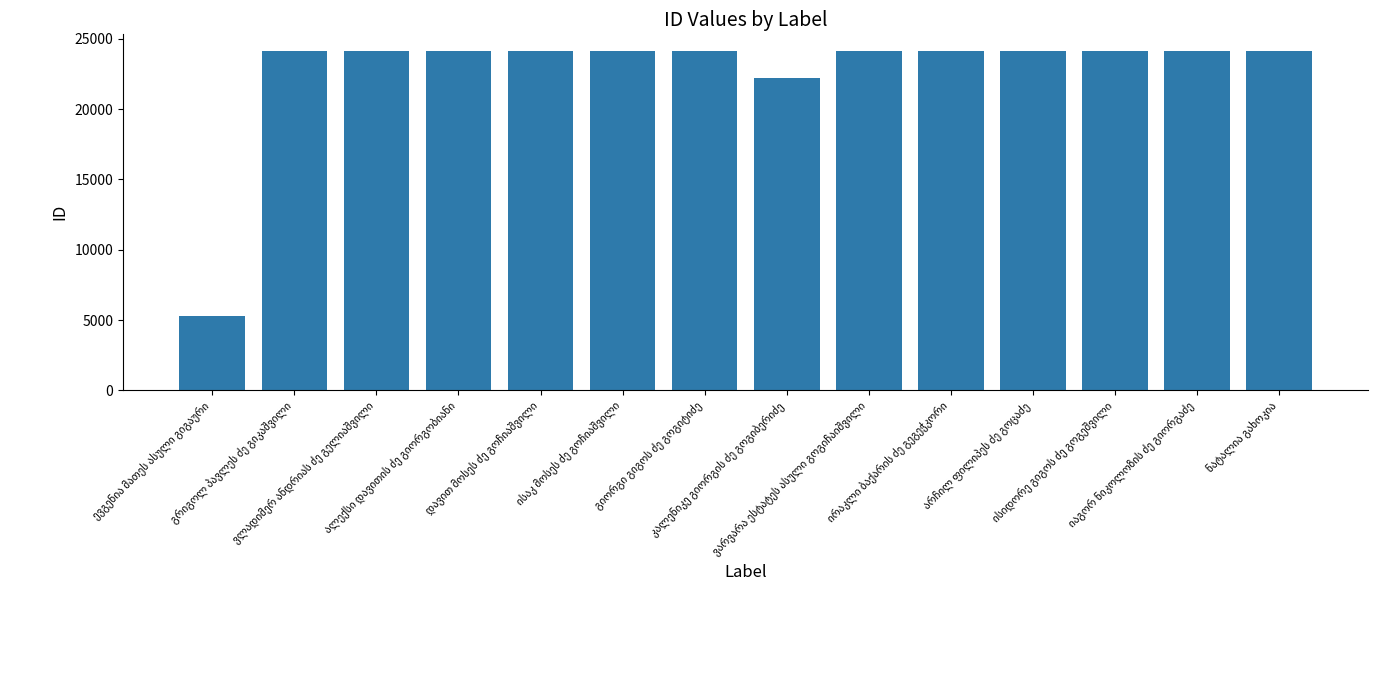

What is the value of the 3rd bar from the left?

24099